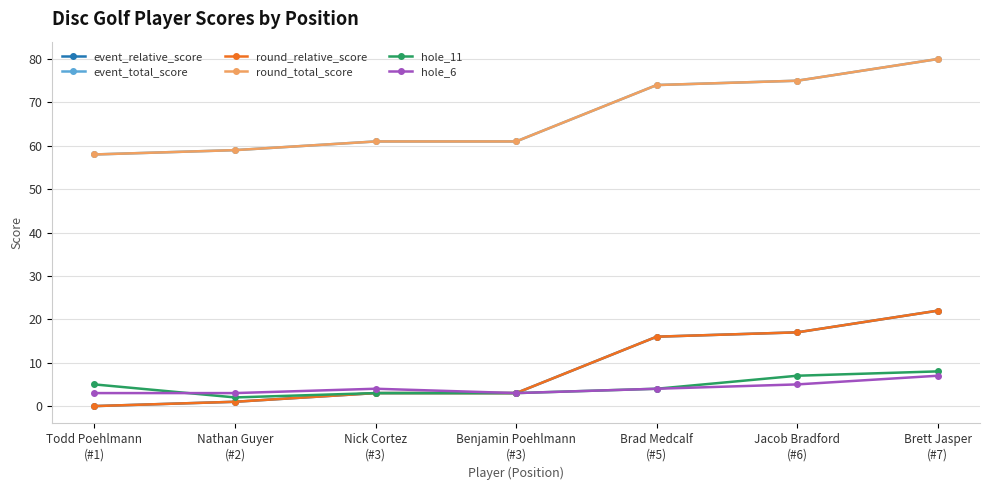

Is this an area chart (filled region under the line)?

No